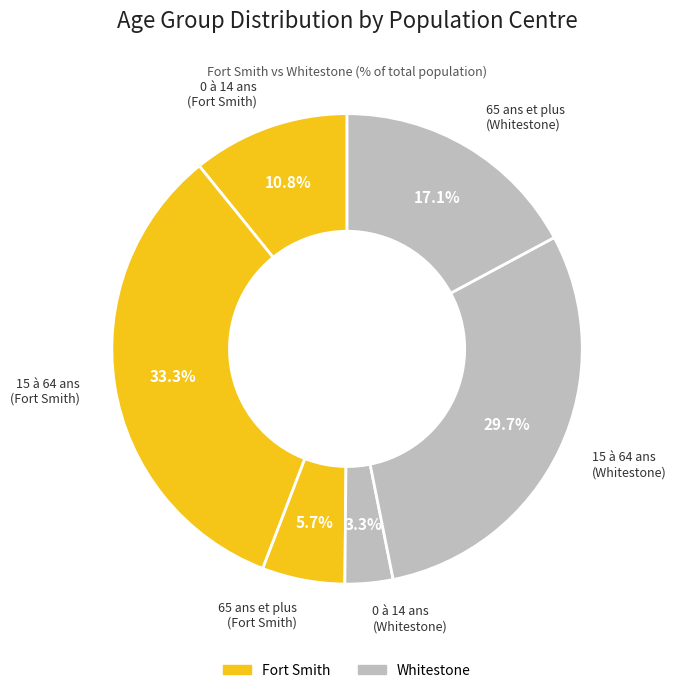

Does any single category account for the majority?

No